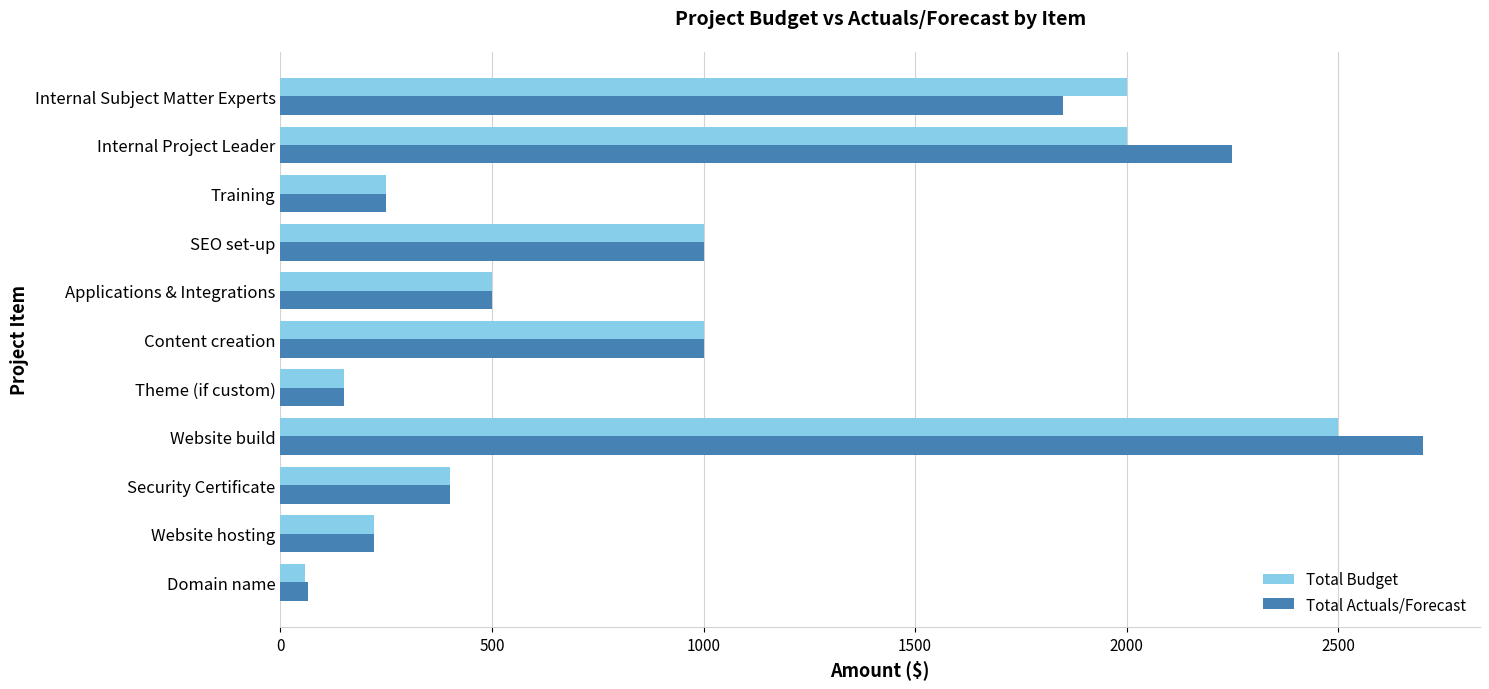

What is the approximate value of Total Actuals/Forecast at Applications & Integrations?

500